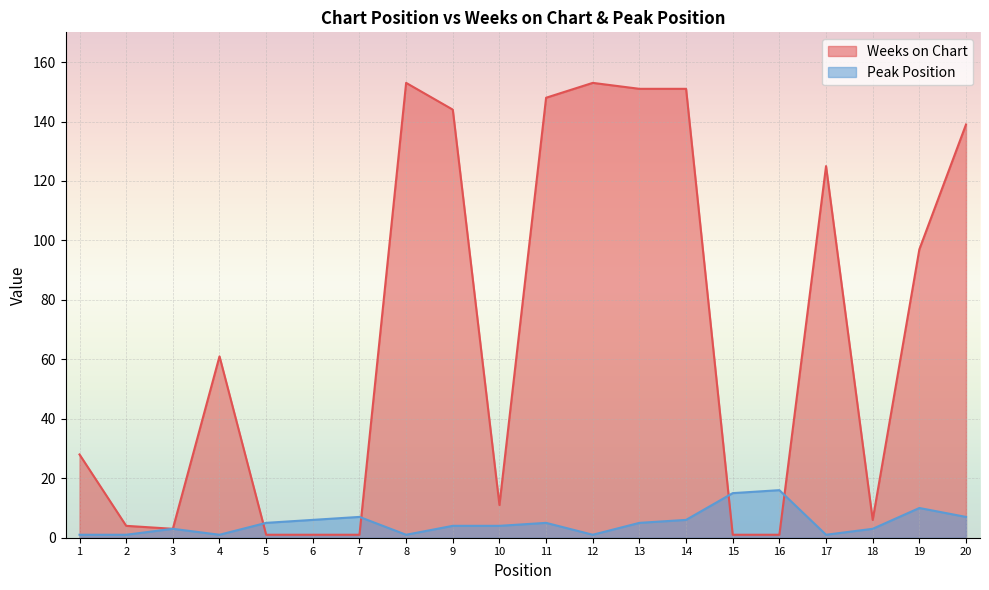

Reading left to right, list all the values displayed in this chart.

Weeks on Chart: 28	4	3	61	1	1	1	153	144	11	148	153	151	151	1	1	125	6	97	139
Peak Position: 1	1	3	1	5	6	7	1	4	4	5	1	5	6	15	16	1	3	10	7